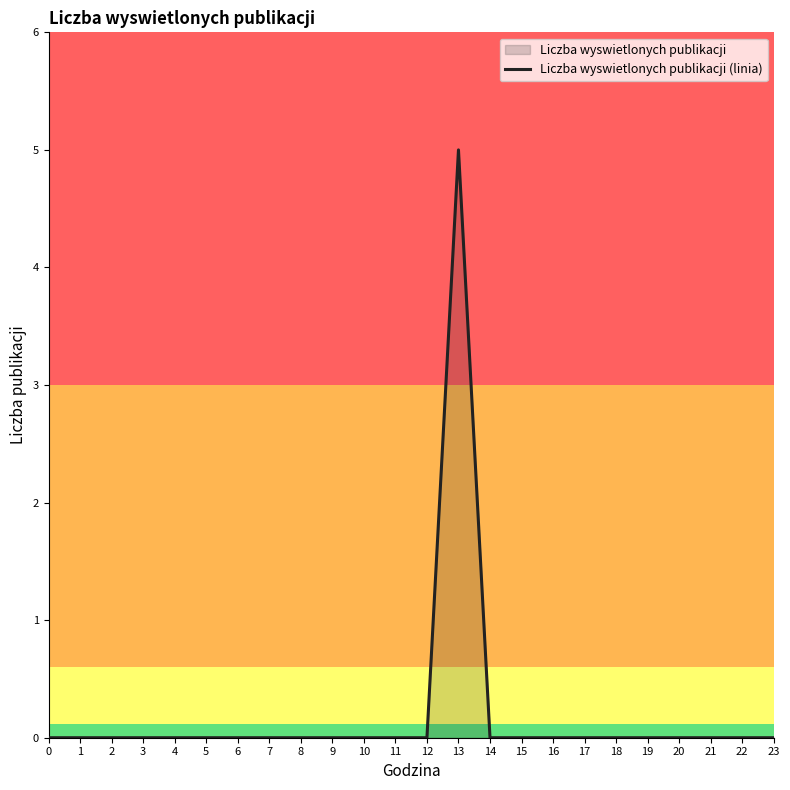

Count the values in the range 0 to 1.

23